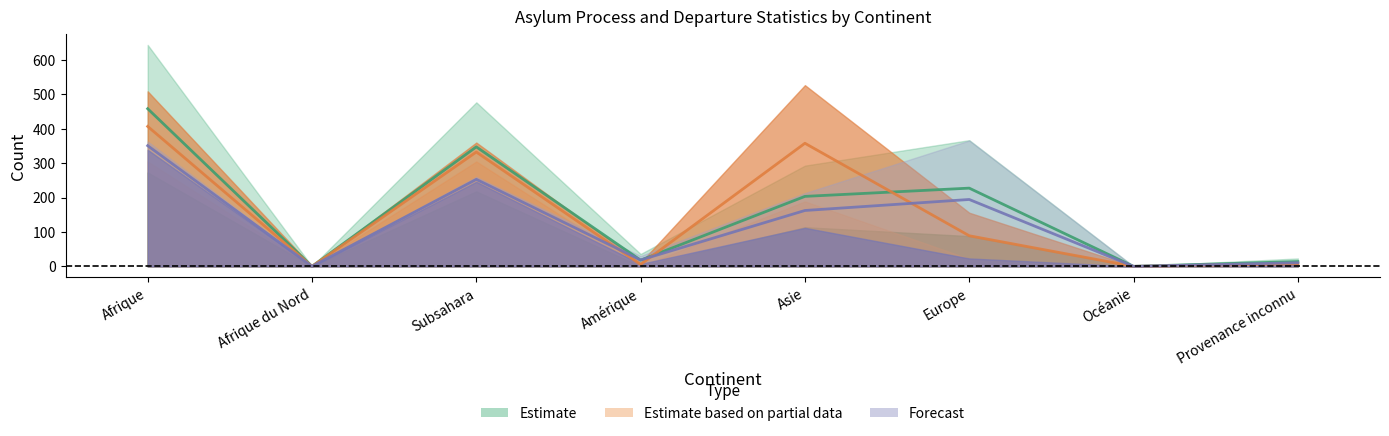

Which has a higher value, Subsahara or Amérique?

Subsahara